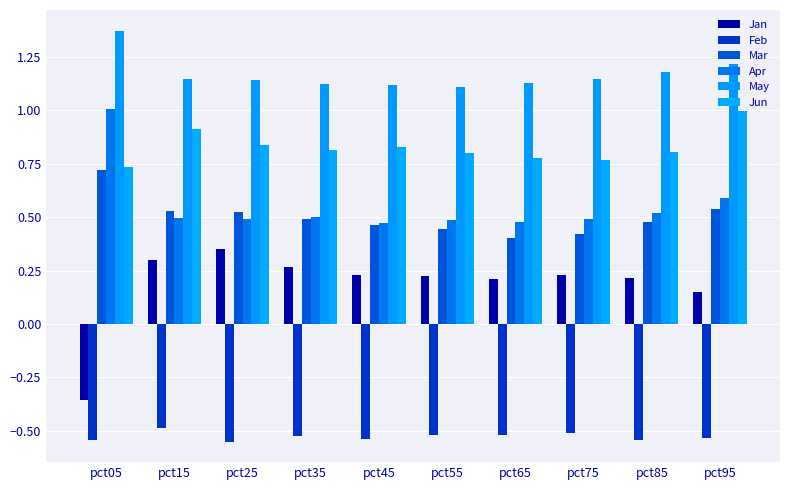

What is the sum of all Jan values?

1.8